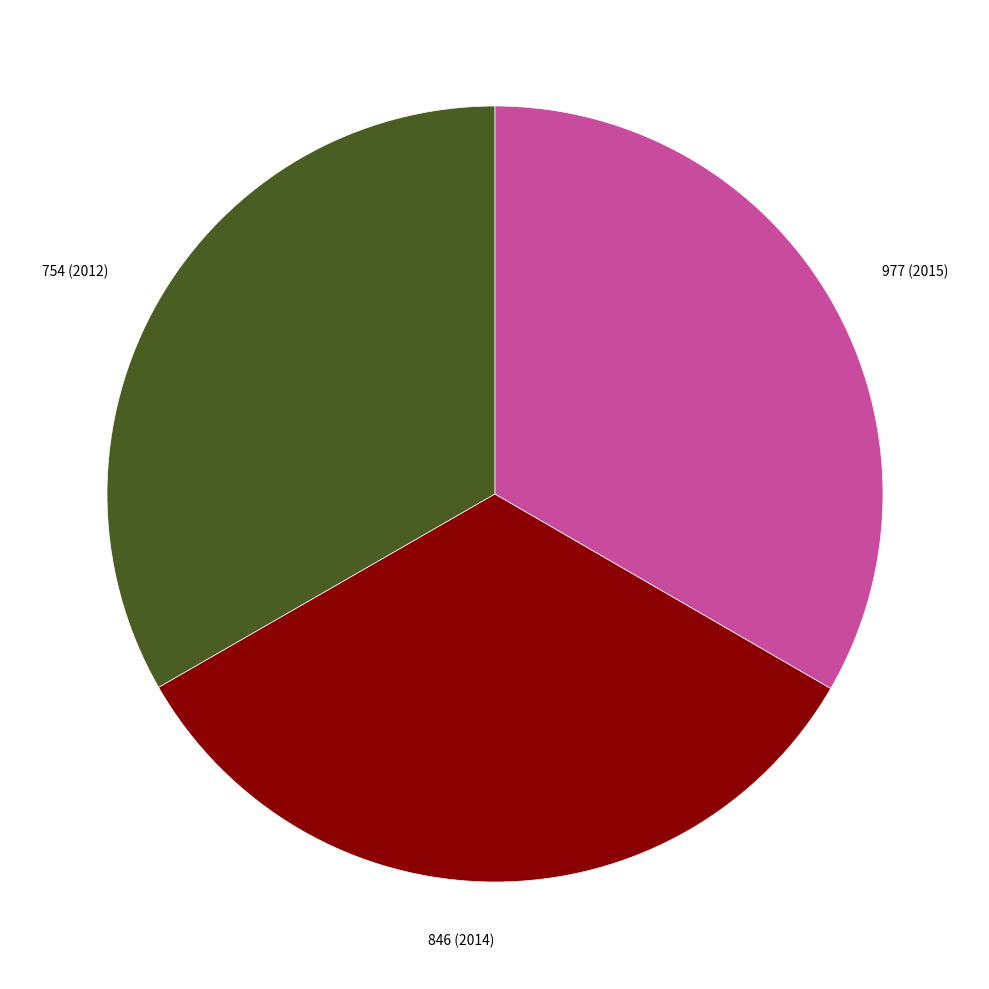

Do 846 (2014) and 977 (2015) together represent more than half of the pie?

Yes